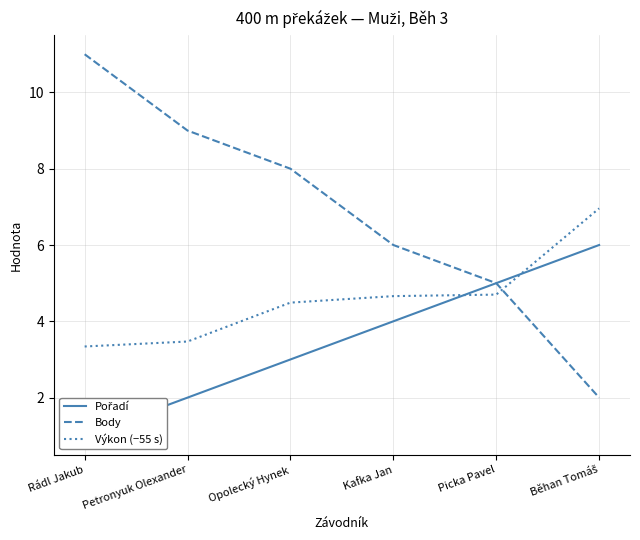

Reading left to right, what are all the values shown in this chart?

Pořadí: Rádl Jakub=1.0	Petronyuk Olexander=2.0	Opolecký Hynek=3.0	Kafka Jan=4.0	Picka Pavel=5.0	Běhan Tomáš=6.0
Body: Rádl Jakub=11.0	Petronyuk Olexander=9.0	Opolecký Hynek=8.0	Kafka Jan=6.0	Picka Pavel=5.0	Běhan Tomáš=2.0
Výkon (−55 s): Rádl Jakub=3.3	Petronyuk Olexander=3.5	Opolecký Hynek=4.5	Kafka Jan=4.7	Picka Pavel=4.7	Běhan Tomáš=7.0